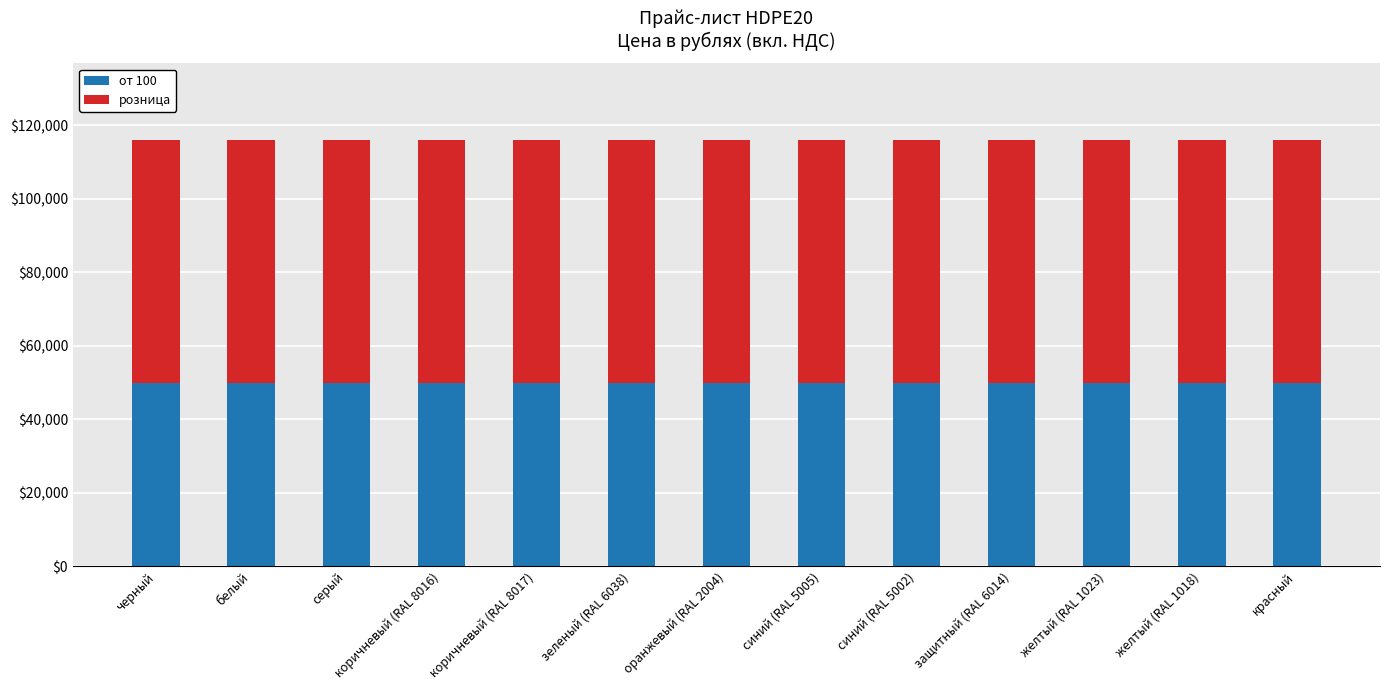

What is the sum of the от 100 values at желтый (RAL 1023) and красный?

99800